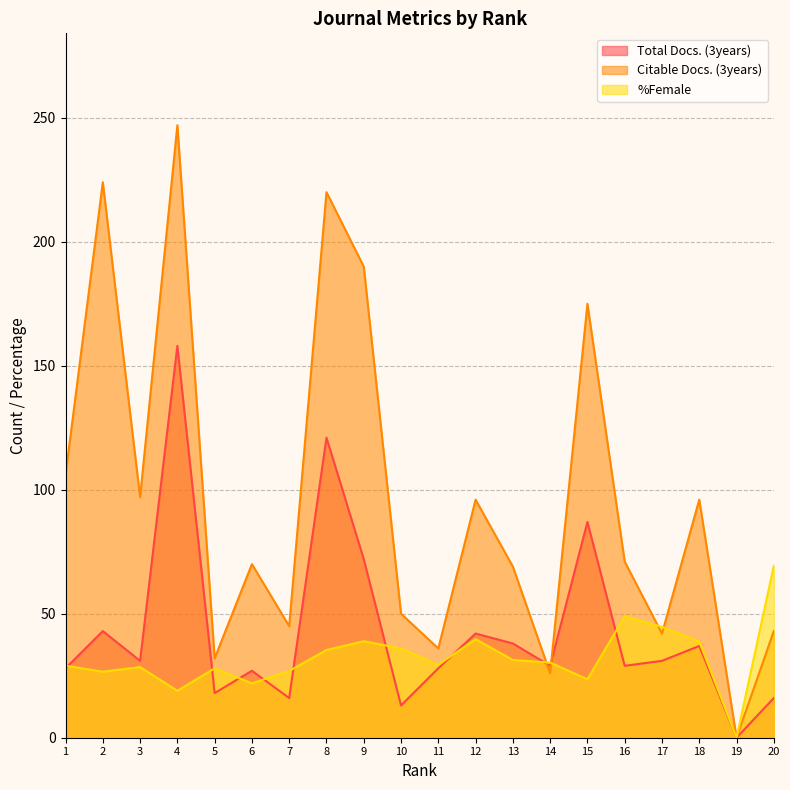

How many interior local peaks does the Total Docs. (3years) series have?

7